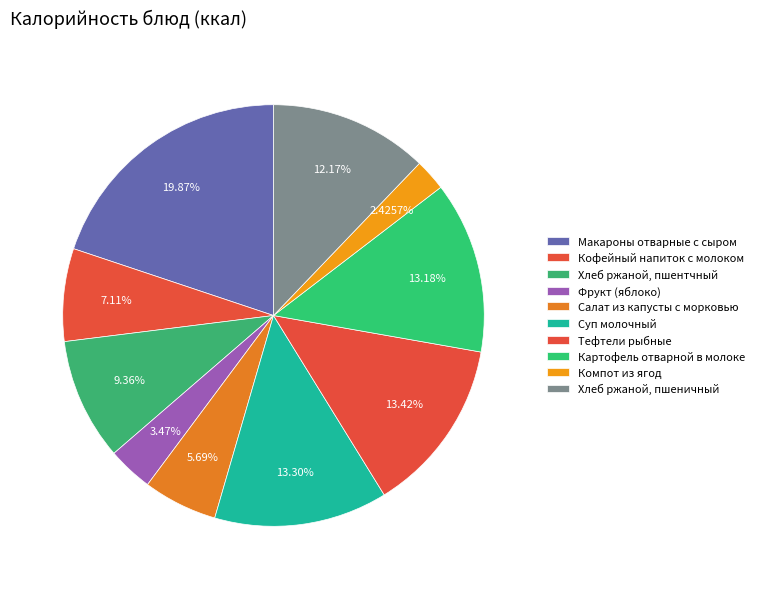

Rank the categories by value from lowest to highest.

Компот из ягод, Фрукт (яблоко), Салат из капусты с морковью, Кофейный напиток с молоком, Хлеб ржаной, пшентчный, Хлеб ржаной, пшеничный, Картофель отварной в молоке, Суп молочный, Тефтели рыбные, Макароны отварные с сыром